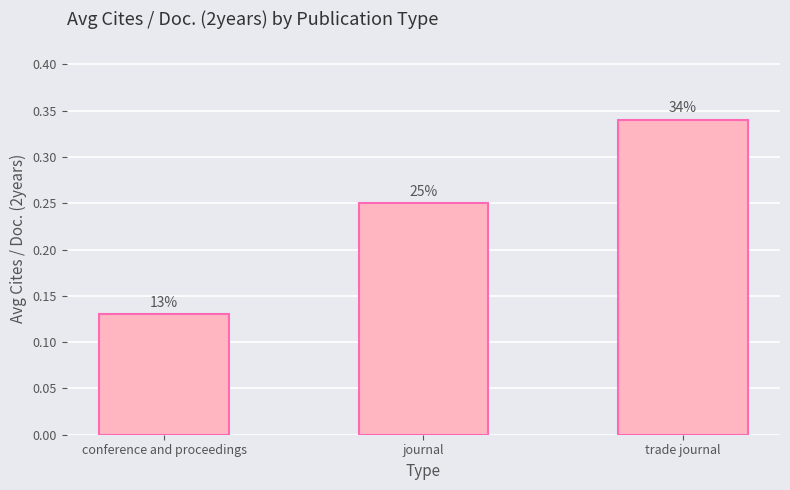

What is the change in value from conference and proceedings to journal?

+0.1